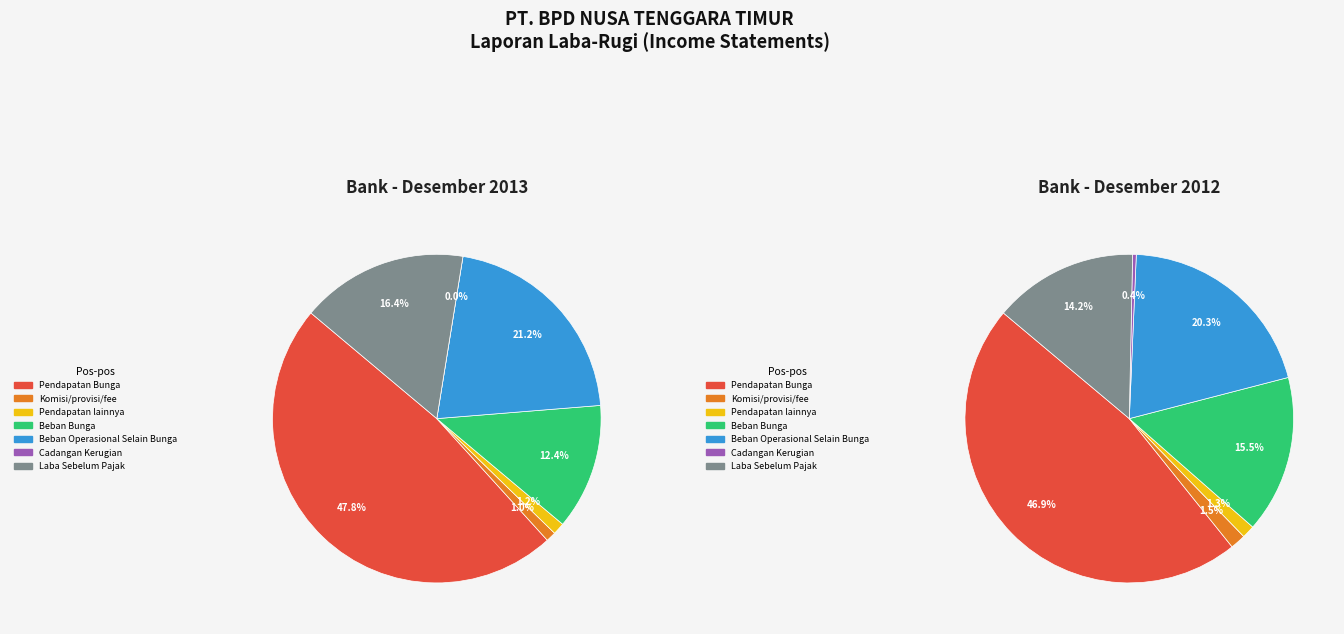

Is there a majority slice in this chart?

No